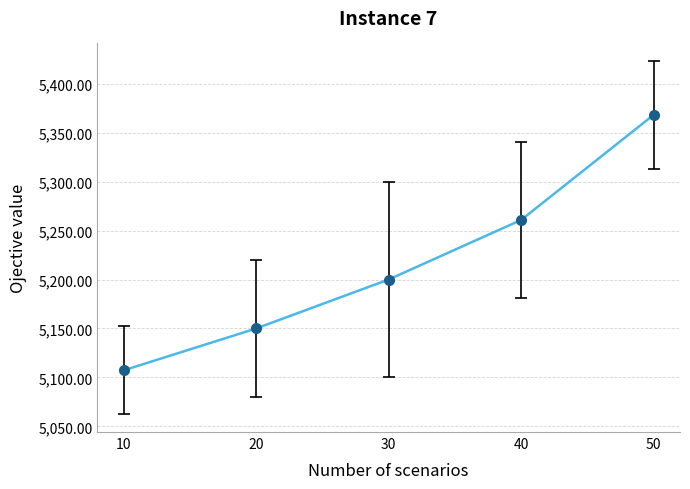

How many series are shown in this chart?

1